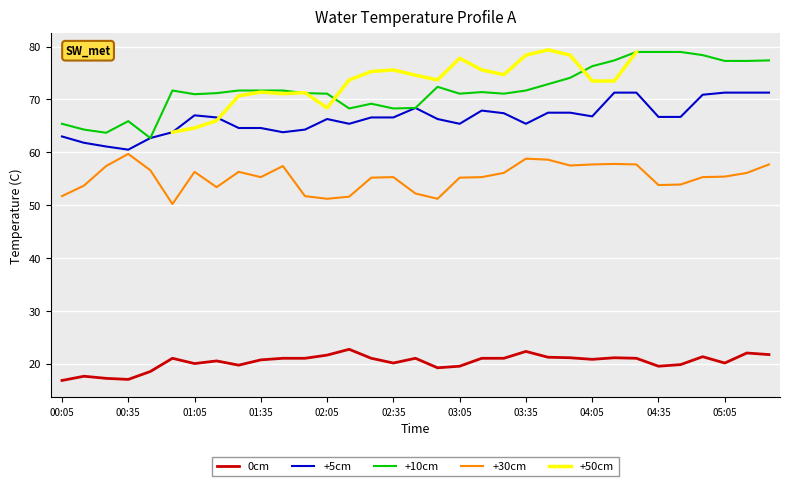

The +5cm series shows 67.4 at 20. True or false?

True